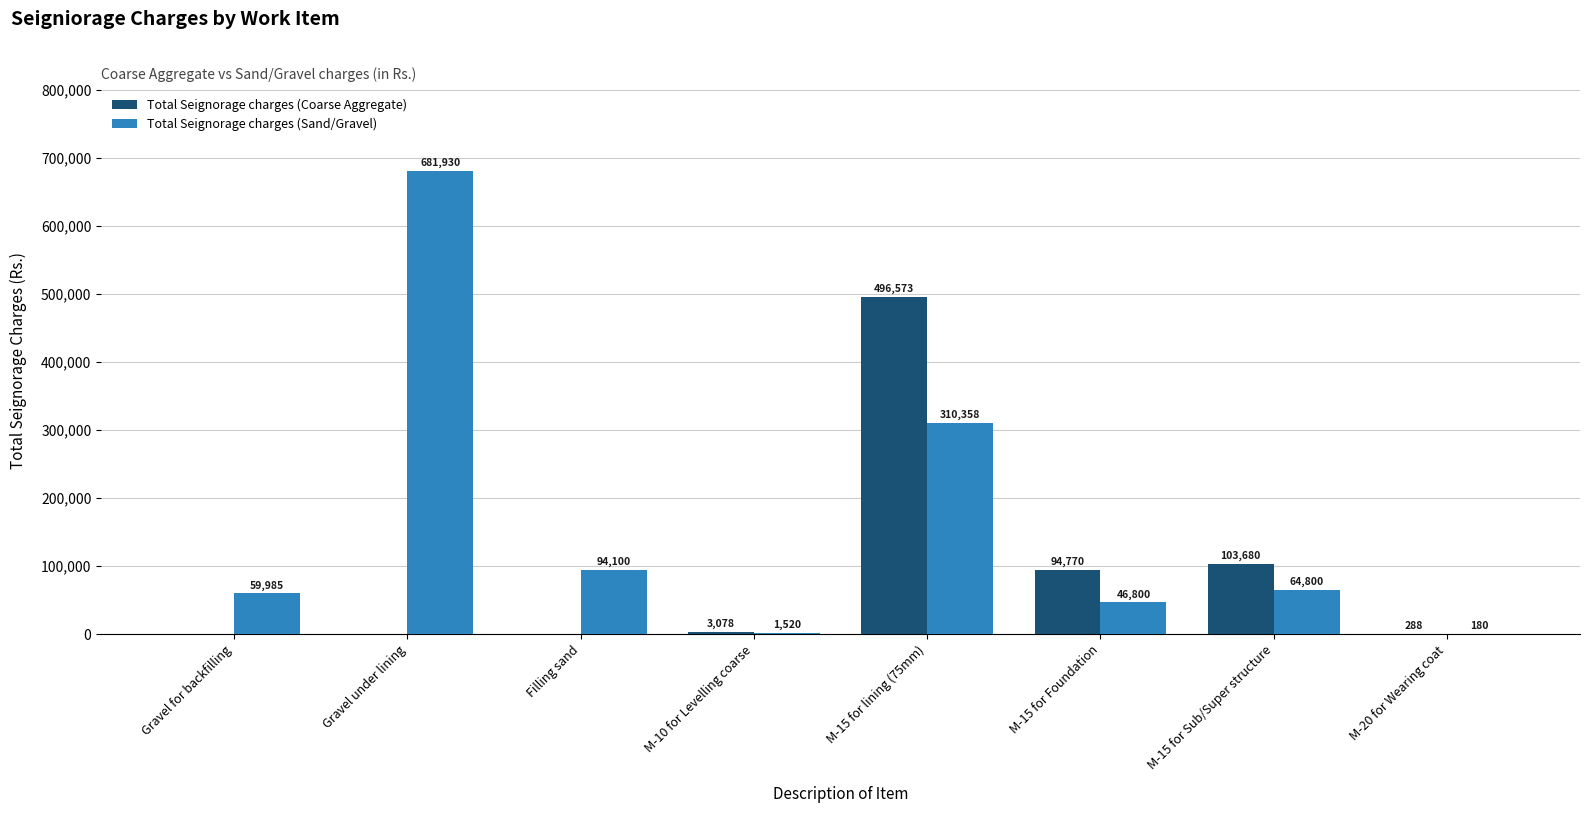

Is the value of Total Seignorage charges (Sand/Gravel) at M-10 for Levelling coarse greater than the value of Total Seignorage charges (Coarse Aggregate) at M-15 for Sub/Super structure?

No